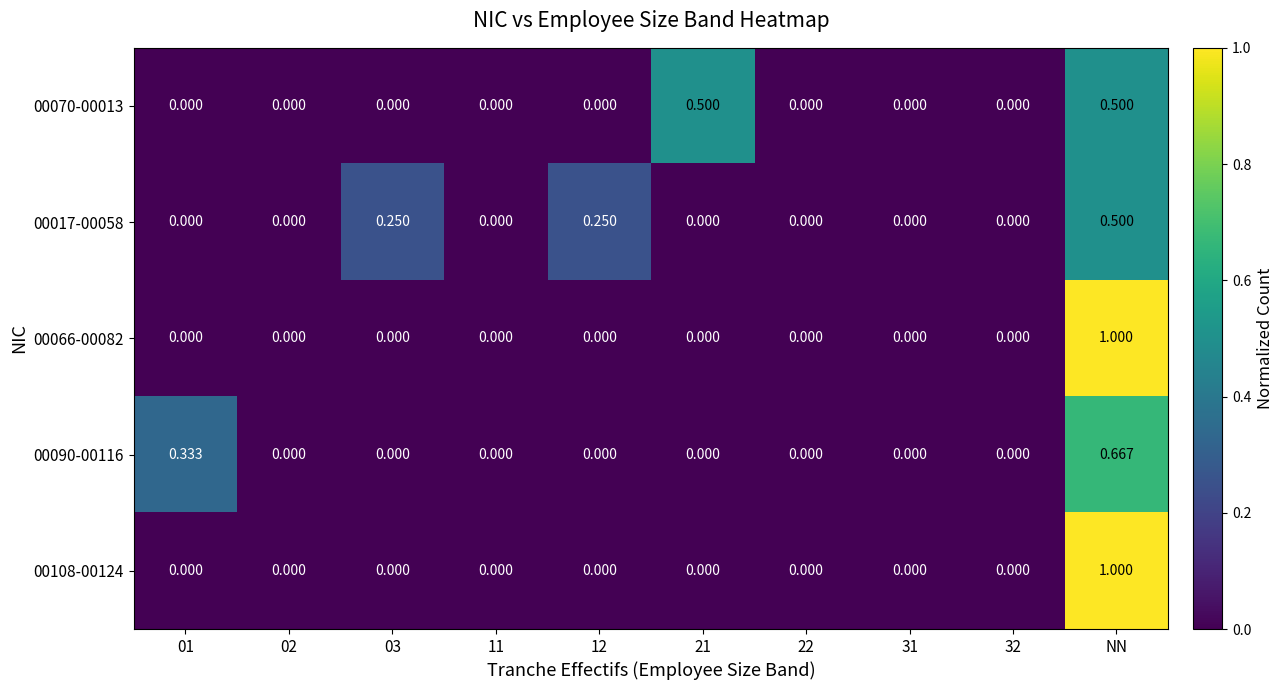

At which category is the sum across all series the highest?

NN